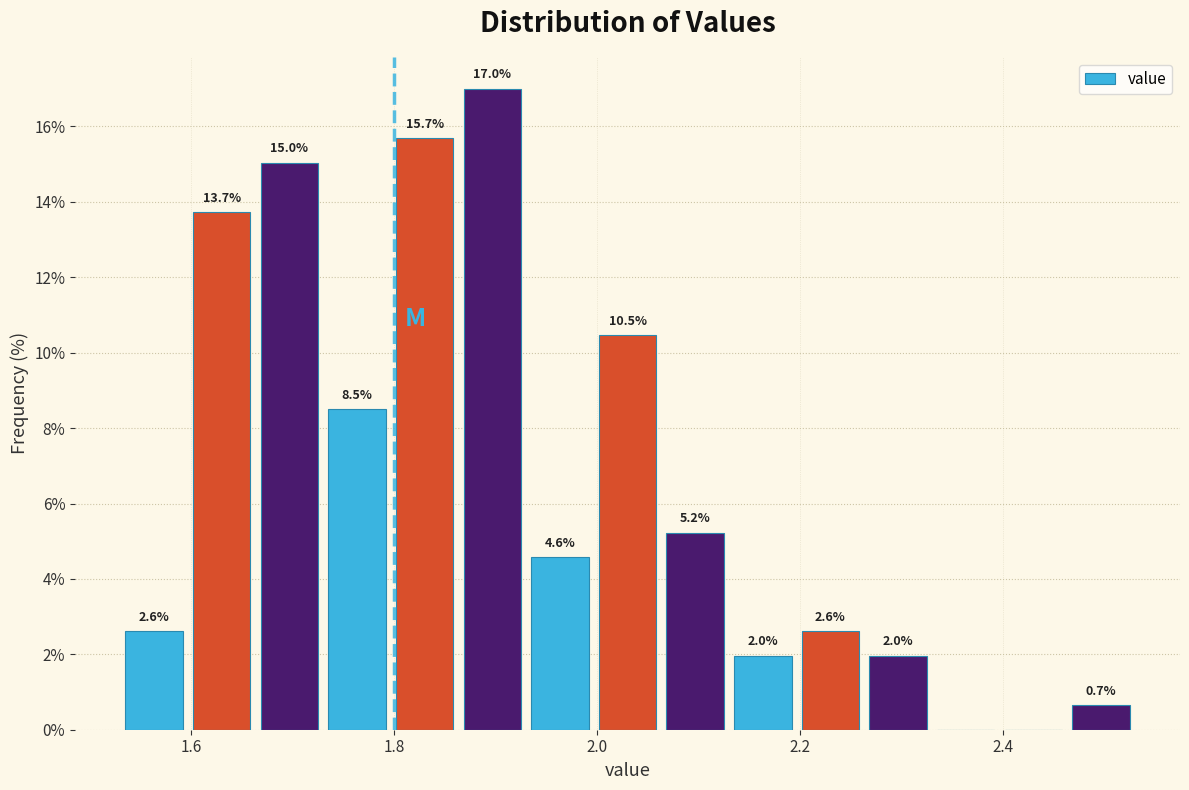

Read against the x-axis, roughly where is the centre of the tallest bar?

1.90